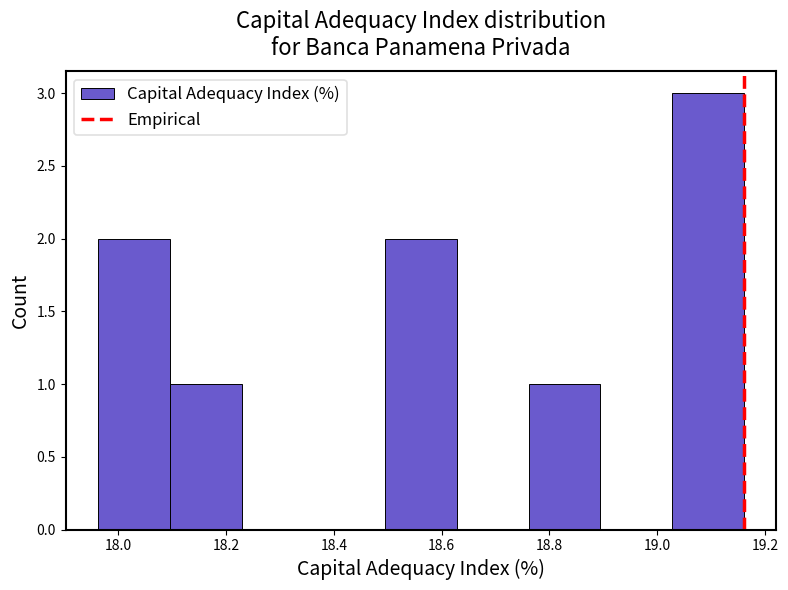

Over which range of the x-axis is the bar tallest?

19.02 to 19.16